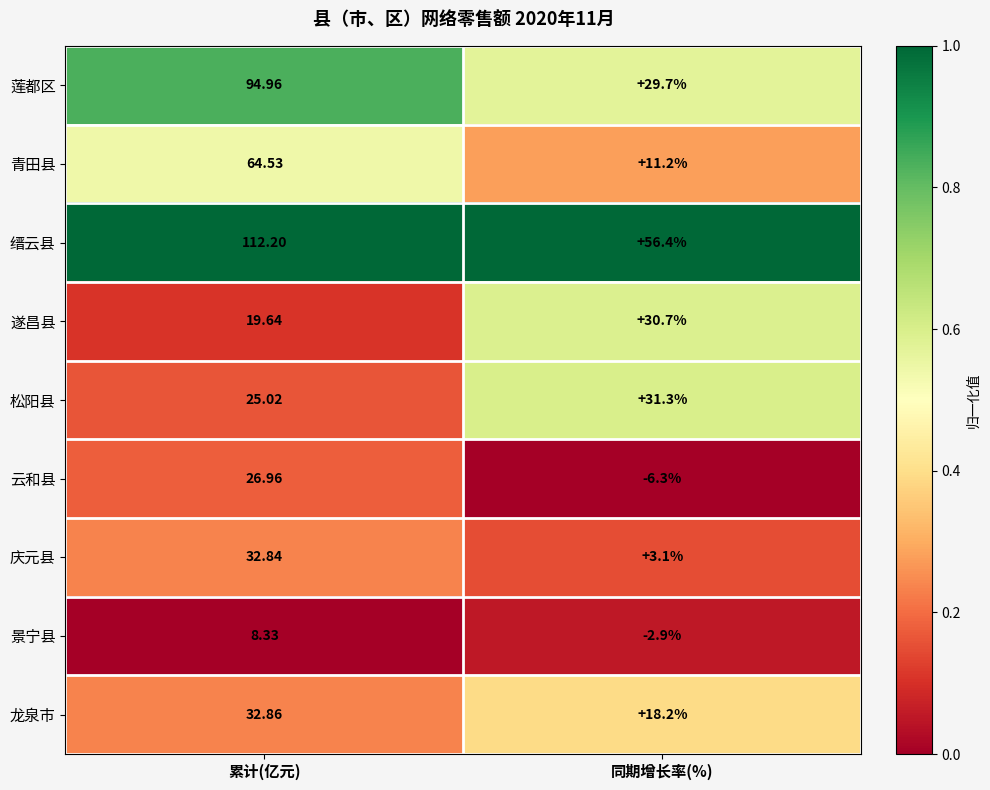

At which category is the sum across all series the highest?

累计(亿元)